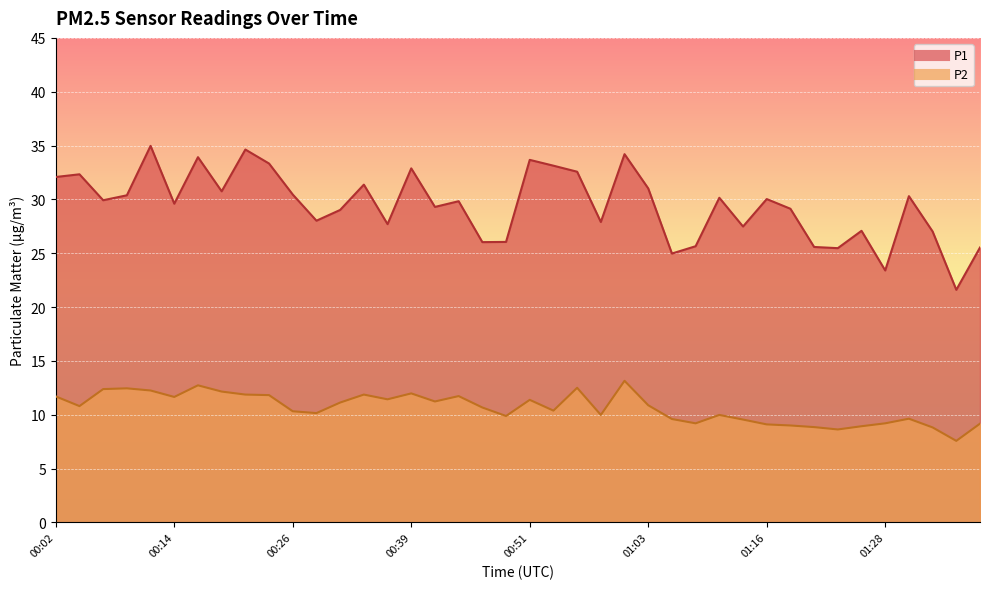

True or false: P2 and P1 intersect in this chart.

False